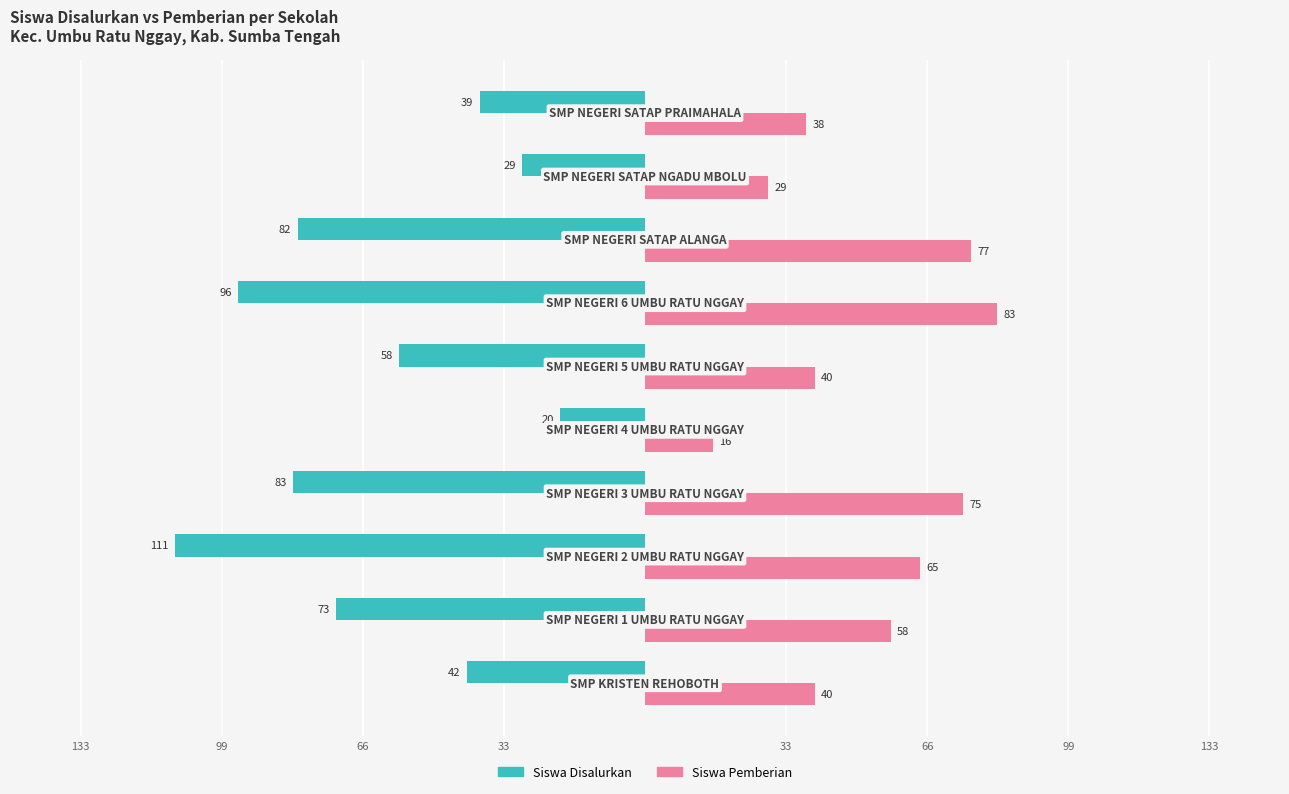

What are all the series names shown in the legend?

Siswa Disalurkan, Siswa Pemberian